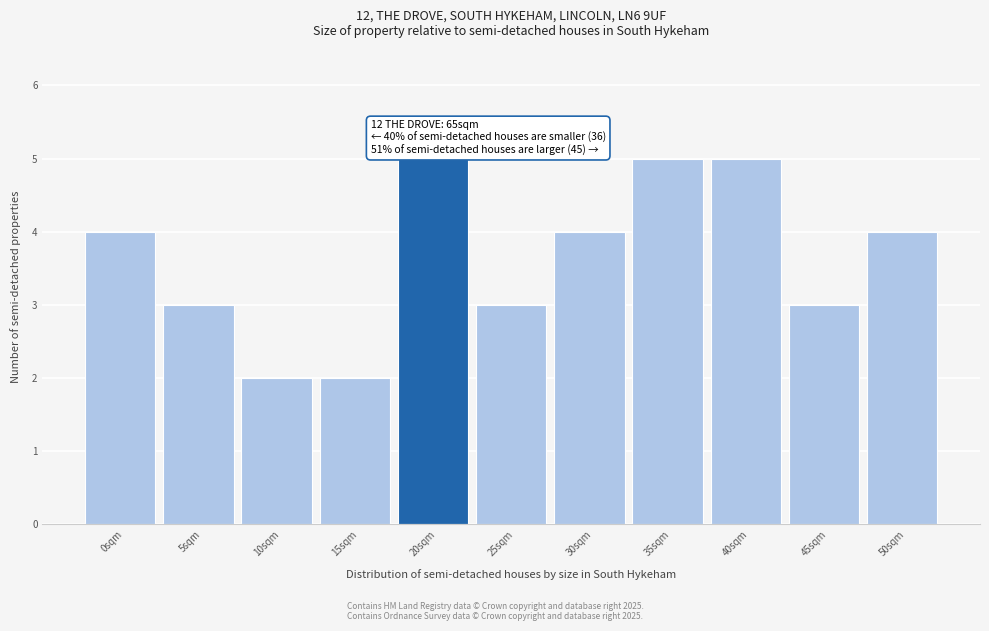

Reading left to right, what are all the values shown in this chart?

4	3	2	2	5	3	4	5	5	3	4